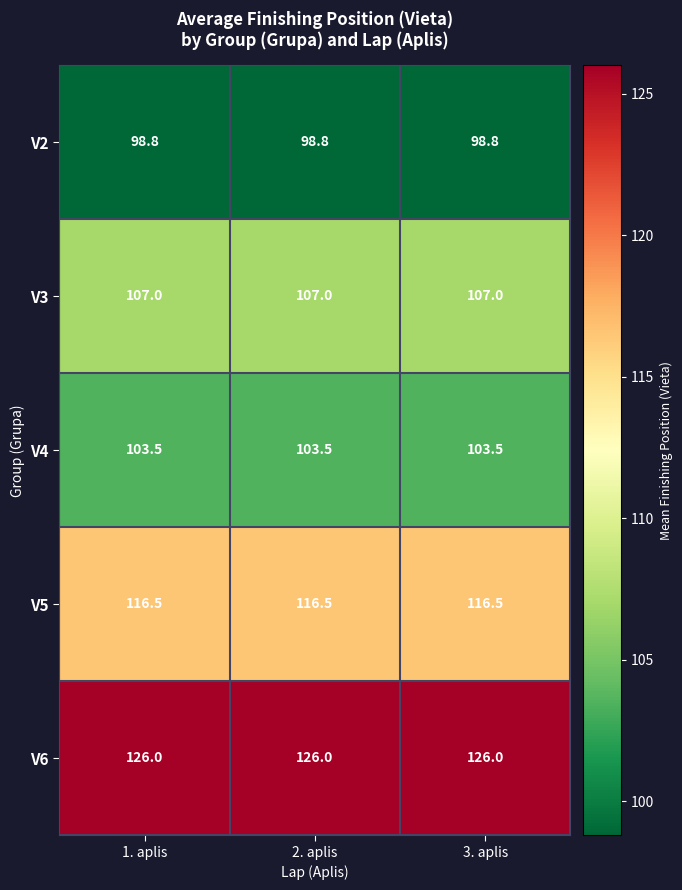

What is the maximum value shown in the chart?

126.0